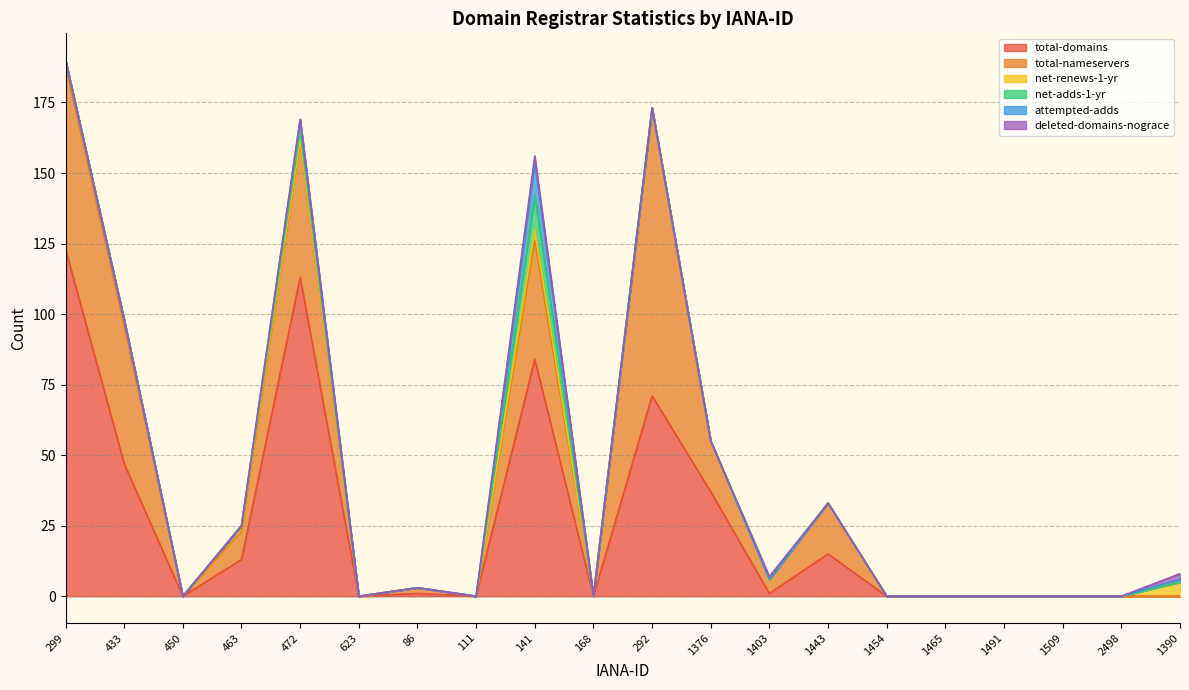

Which series changed the most between 111 and 1376?

total-domains